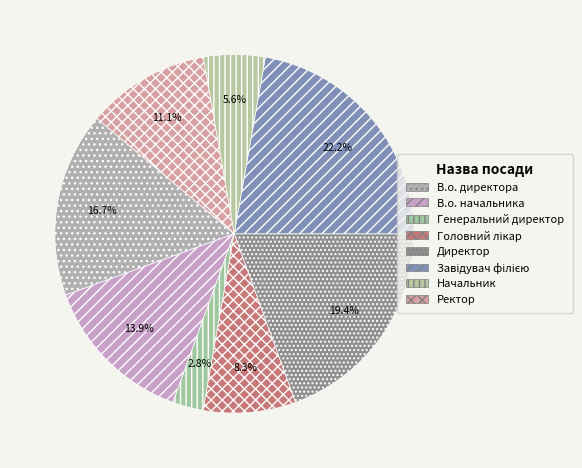

What is the change in value from Начальник to Ректор?

+2